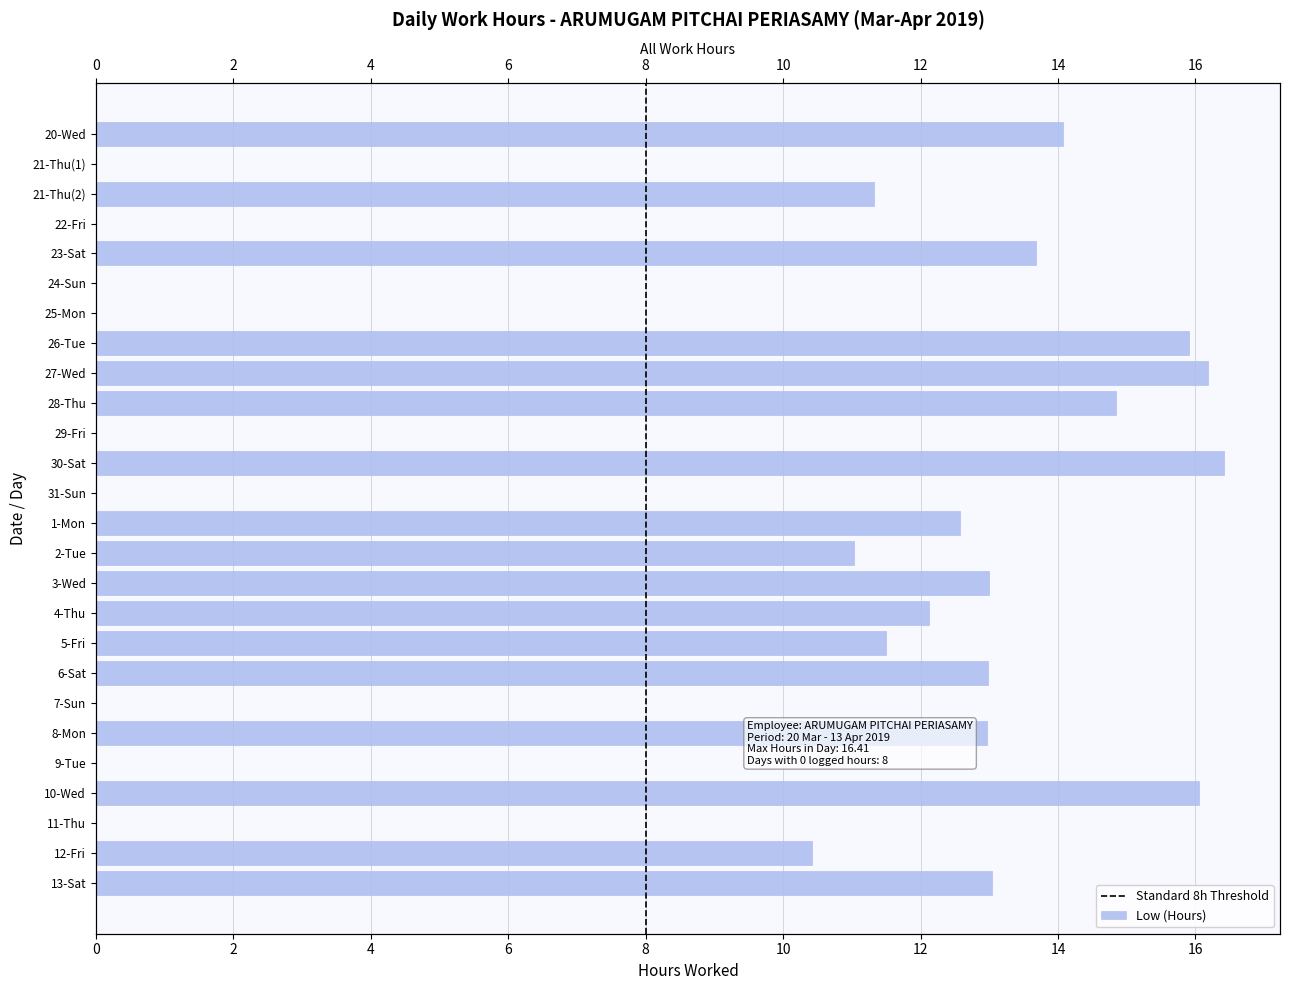

What is the label of the 15th bar from the right?

30-Sat